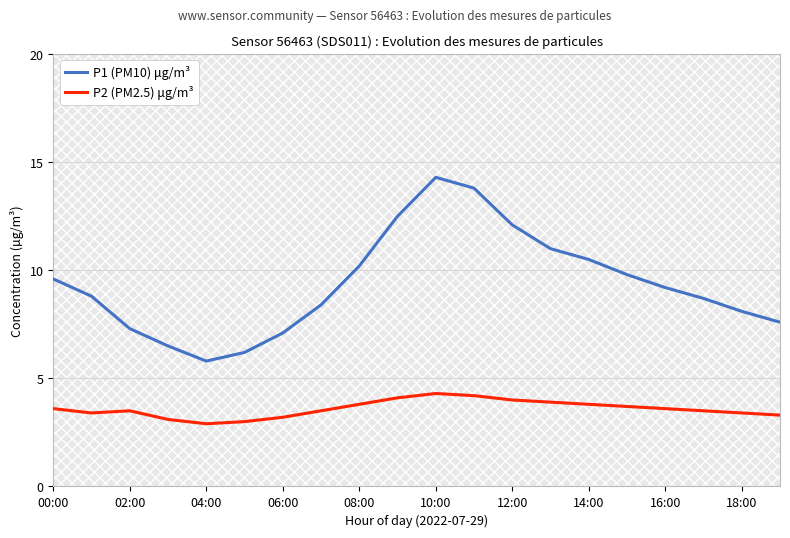

Is this an area chart (filled region under the line)?

No